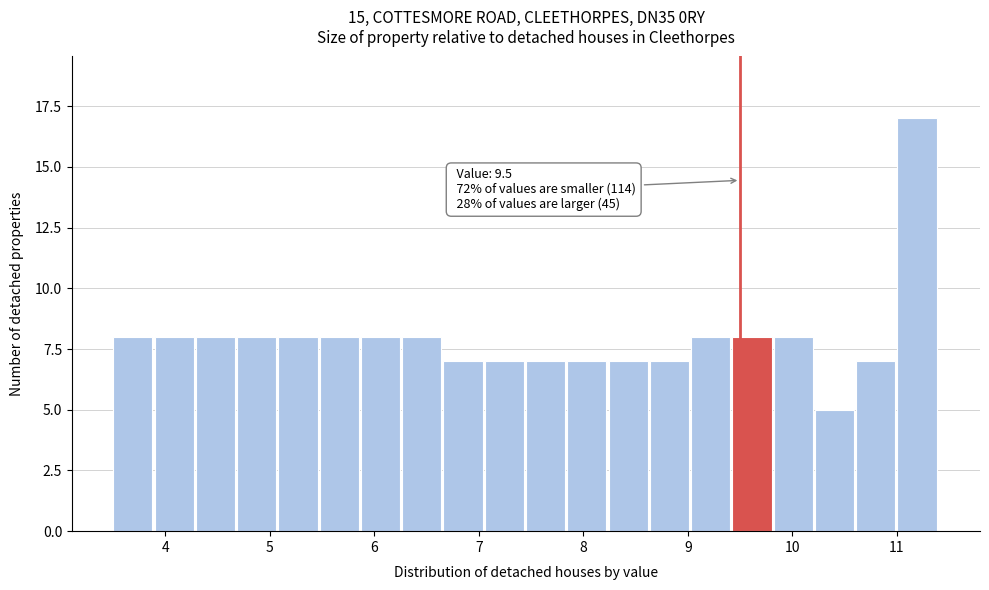

Read against the x-axis, roughly where is the centre of the tallest bar?

11.2